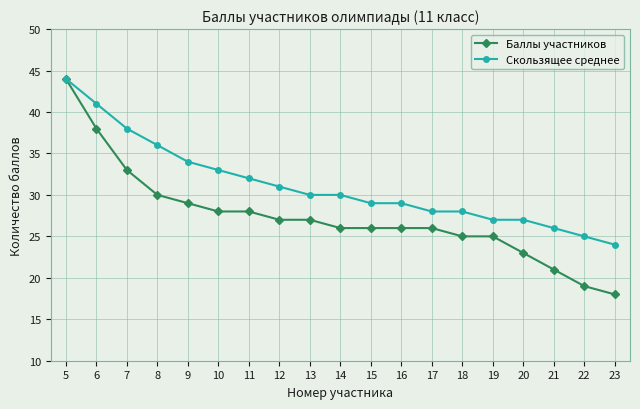

What are all the series names shown in the legend?

Баллы участников, Скользящее среднее